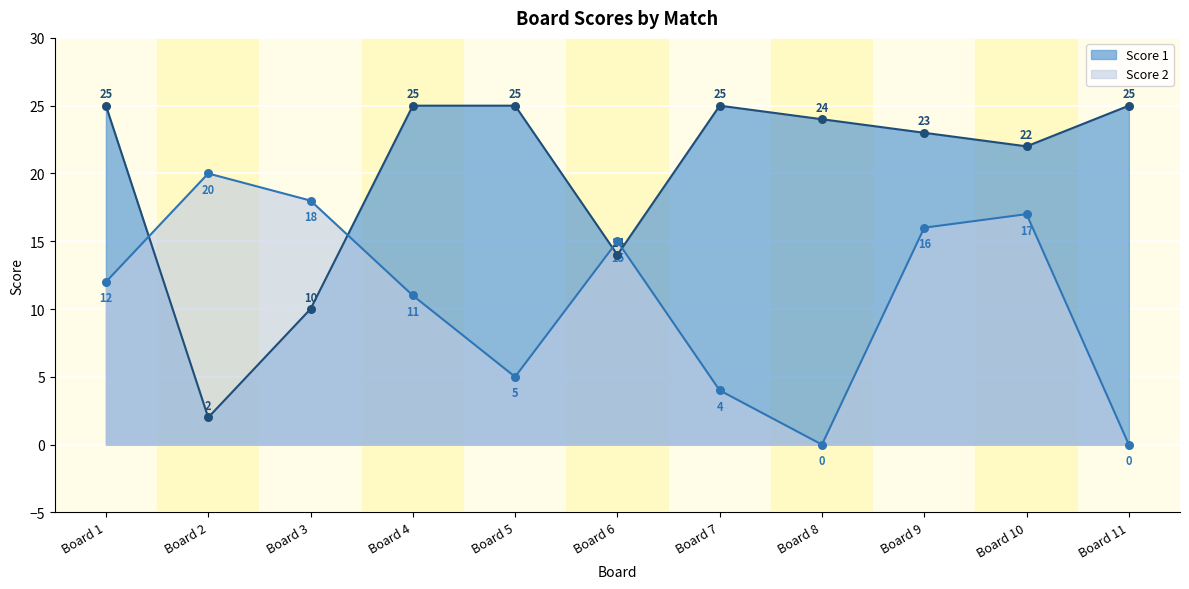

Is the value of Score 2 at Board 7 greater than the value of Score 1 at Board 6?

No